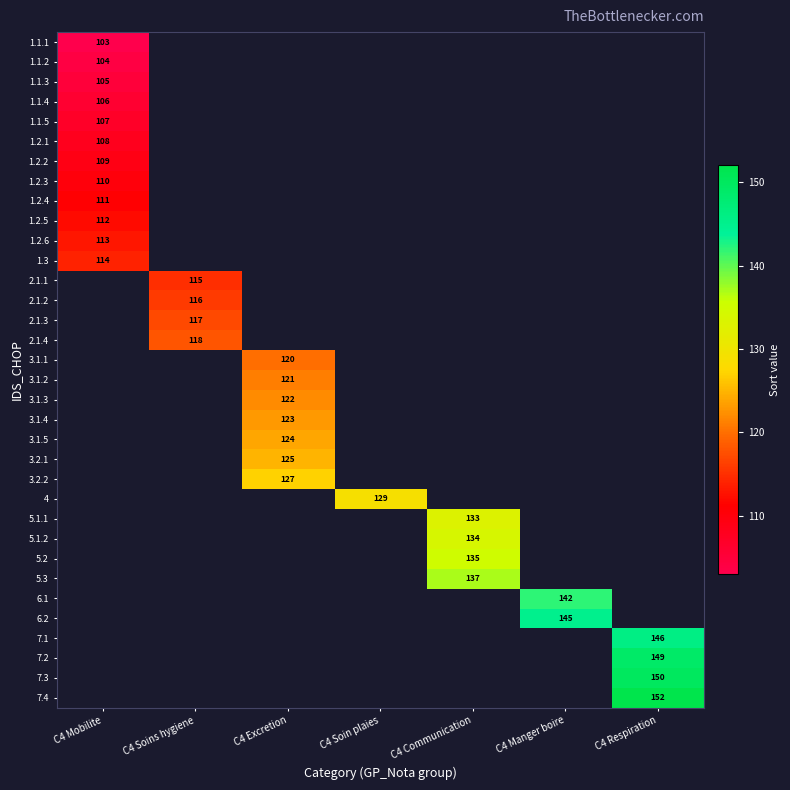

The 3.1.1 series shows 120 at C4 Excretion. True or false?

True